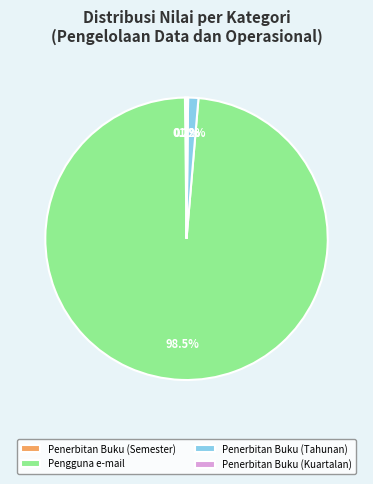

Which category has the biggest portion of the pie?

Pengguna e-mail